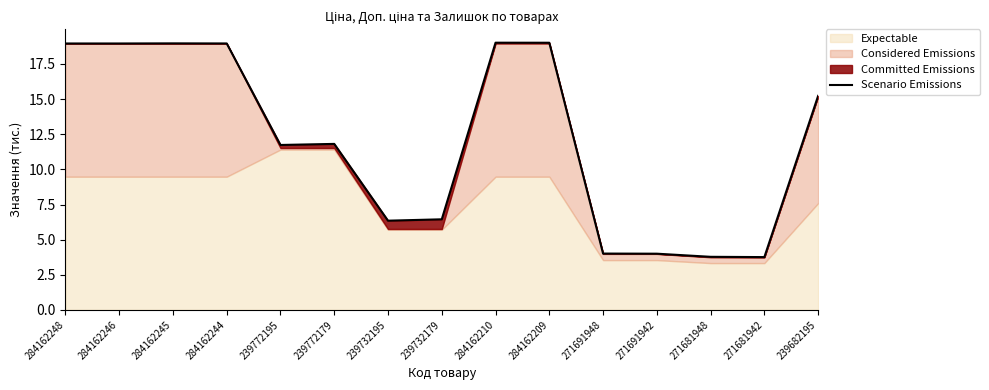

Which category has the lowest value across all series?

271681942